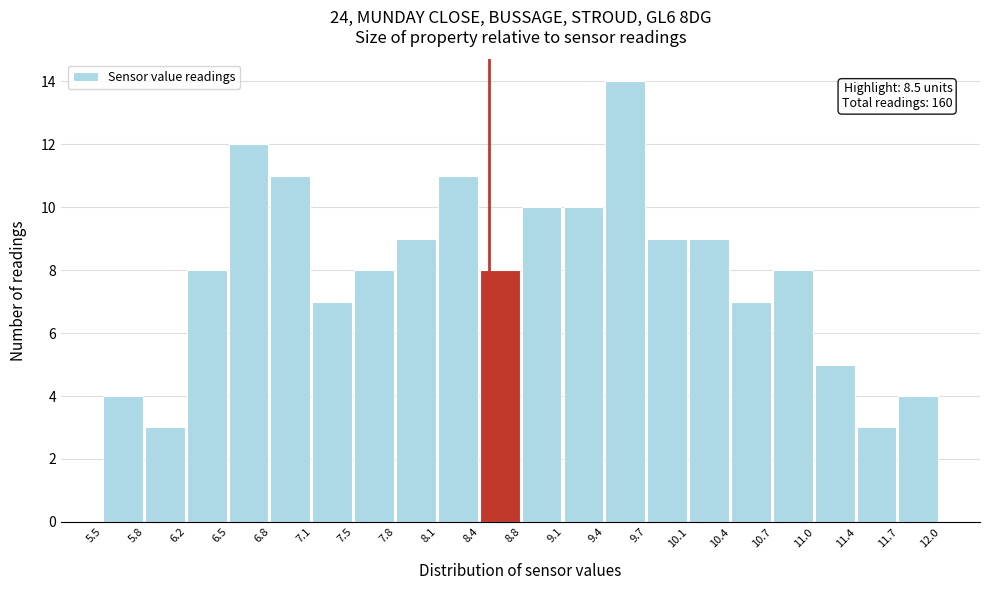

Over which range of the x-axis is the bar tallest?

9.4 to 9.7